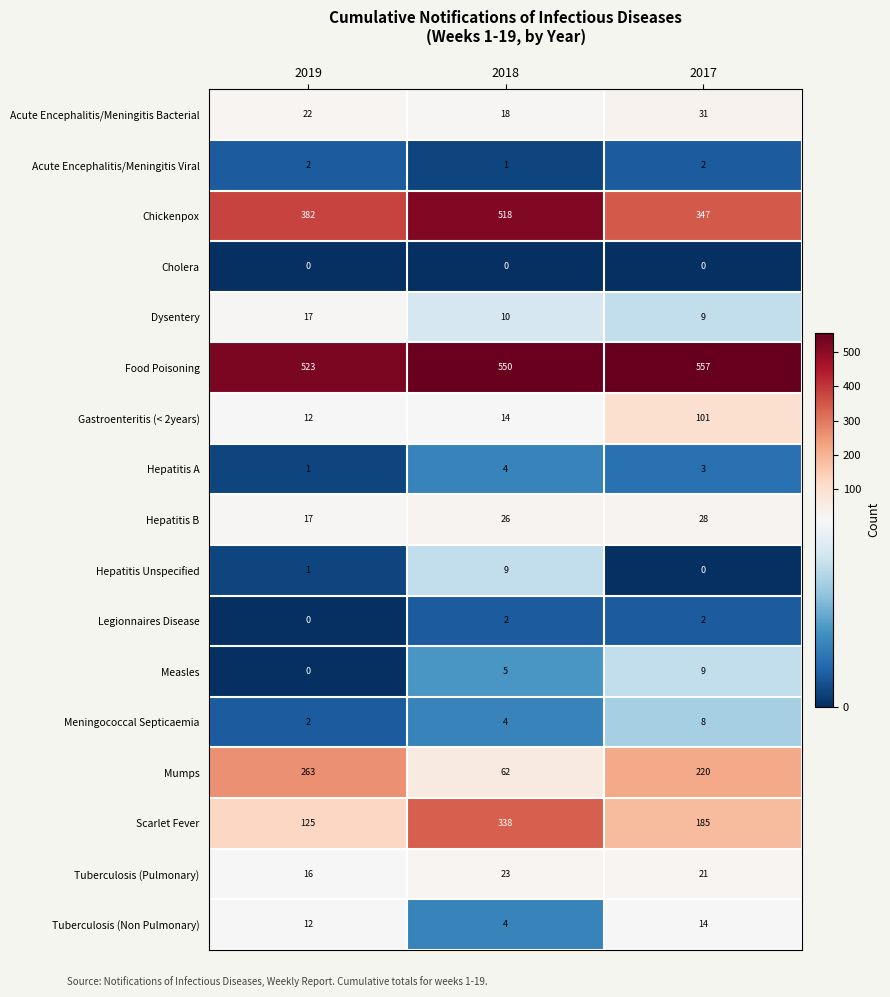

Between 2018 and 2017, which series saw the biggest shift?

Chickenpox